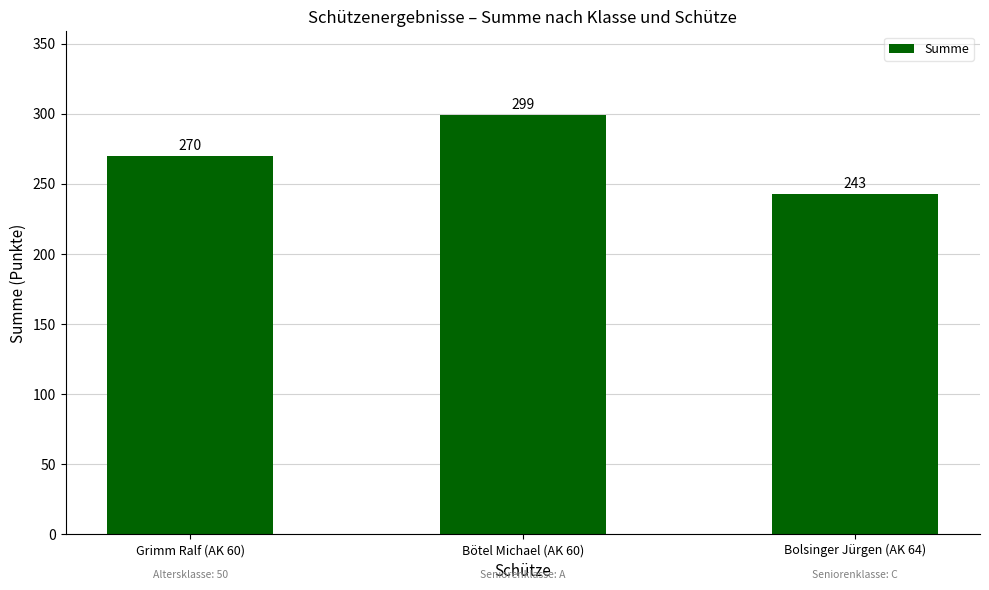

List the labels in order of value, largest first.

Bötel Michael (AK 60), Grimm Ralf (AK 60), Bolsinger Jürgen (AK 64)